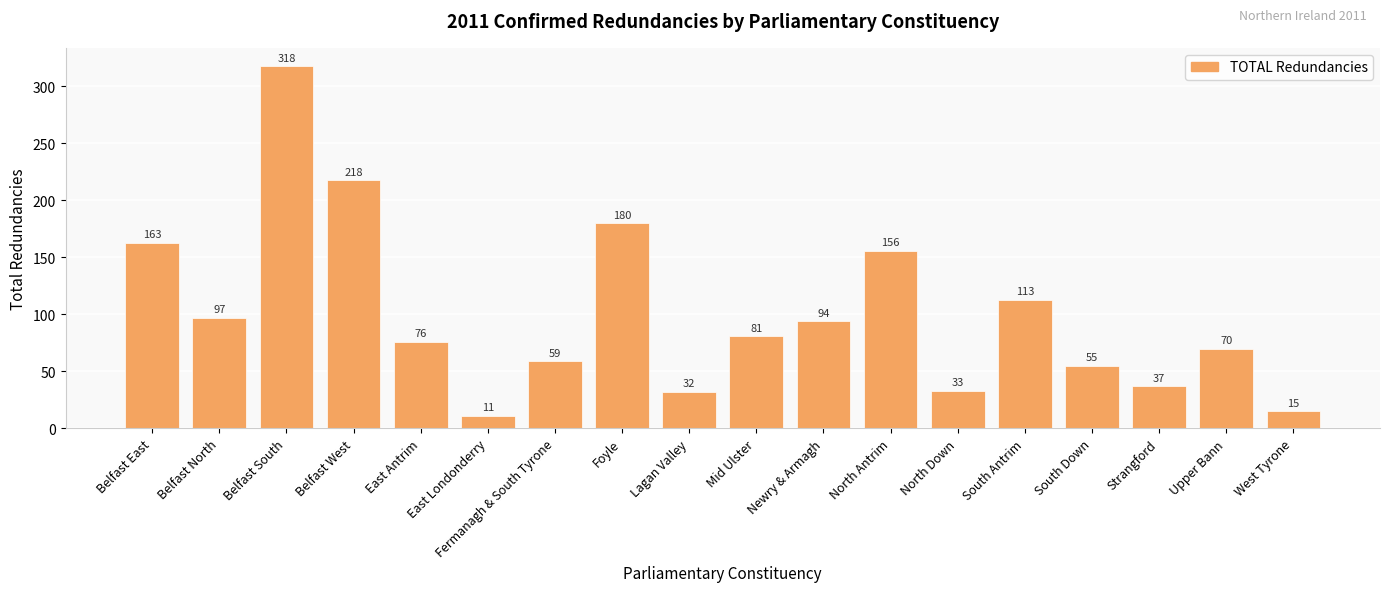

Is it true that the value at Belfast South is 111?

False